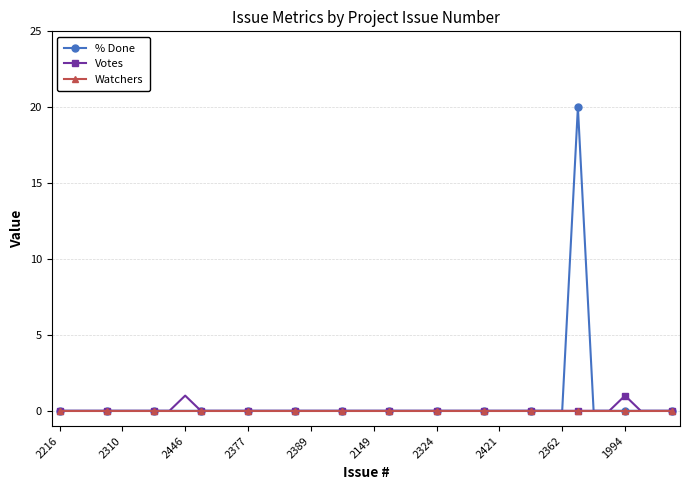

What is the greatest value displayed?

20